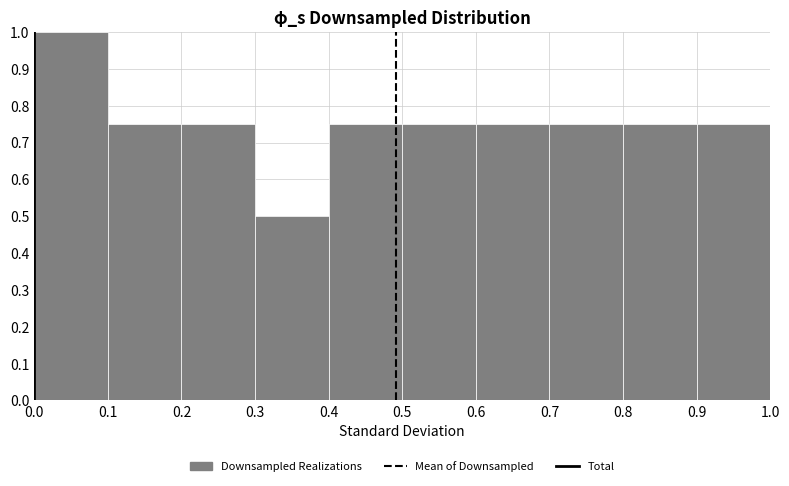

Reading left to right, list every bar in this chart as the range it spans on the x-axis followed by its height. The values are not printed on the chart, so give them approximately, as read against the axis.

0.0 to 0.1: 1.00
0.1 to 0.2: 0.75
0.2 to 0.3: 0.75
0.3 to 0.4: 0.50
0.4 to 0.5: 0.75
0.5 to 0.6: 0.75
0.6 to 0.7: 0.75
0.7 to 0.8: 0.75
0.8 to 0.9: 0.75
0.9 to 1.0: 0.75